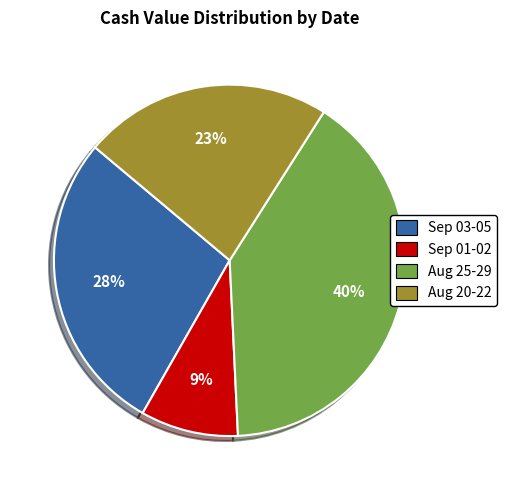

Combined, do Sep 01-02 and Sep 03-05 account for over 50%?

No